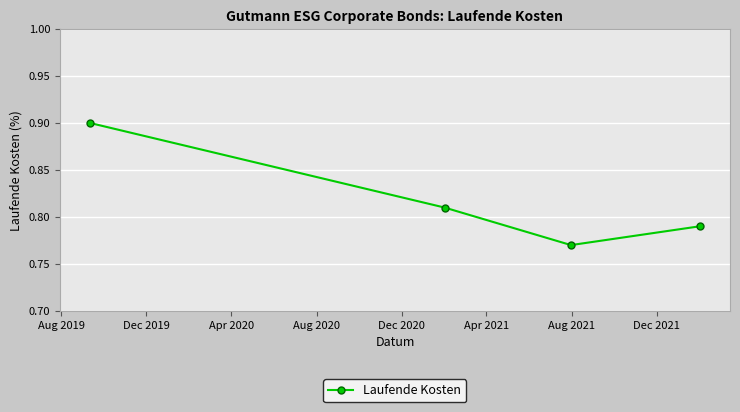

How many points are lower than both their immediate neighbors (excluding endpoints)?

1